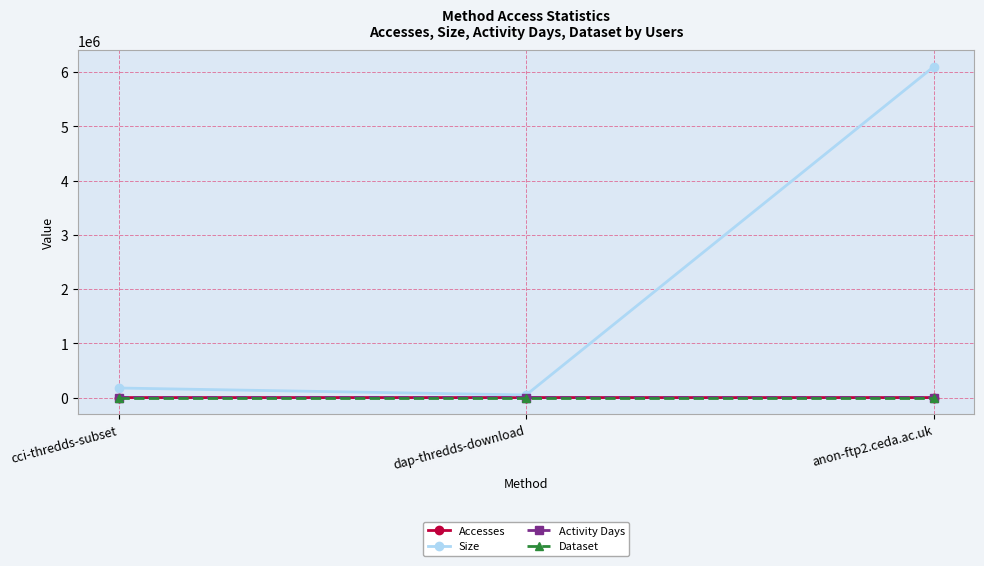

What is the spread (max minus min) of values at anon-ftp2.ceda.ac.uk?

6097525